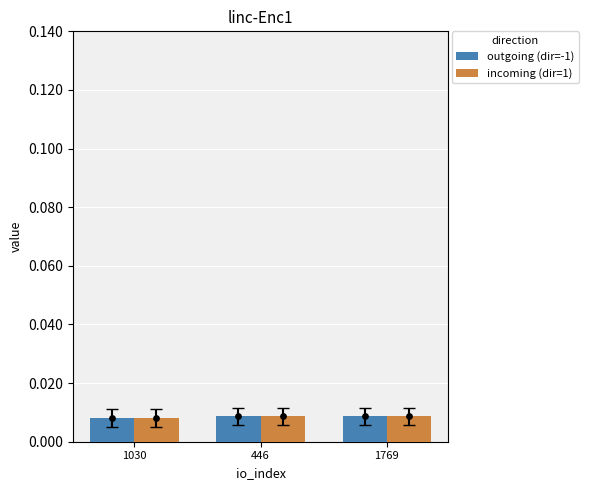

Which series contains the highest Y value?

outgoing (dir=-1)